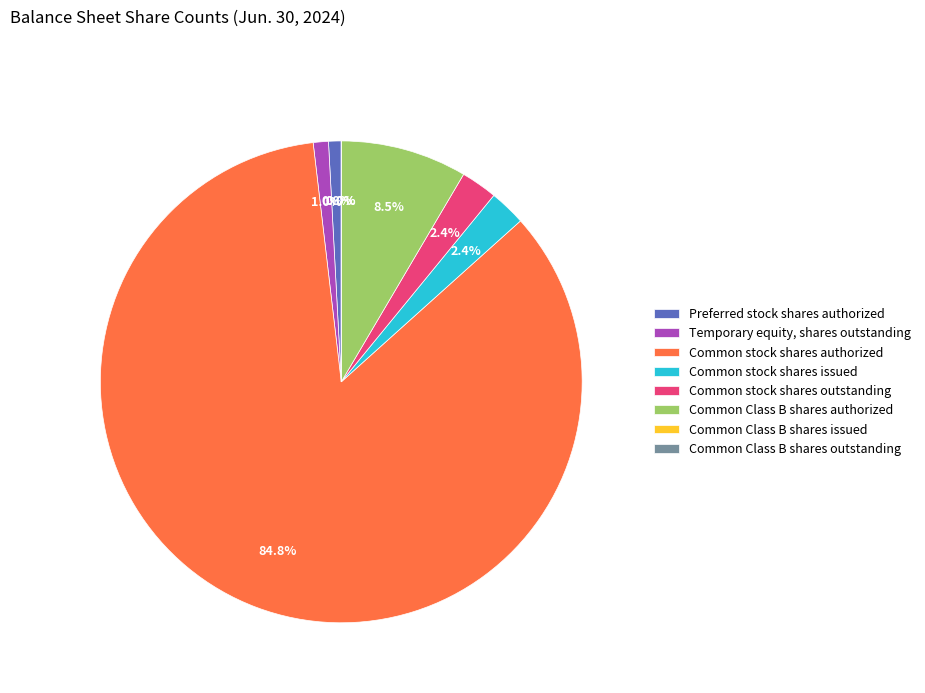

What is the change in value from Common stock shares authorized to Common Class B shares issued?

-99999999